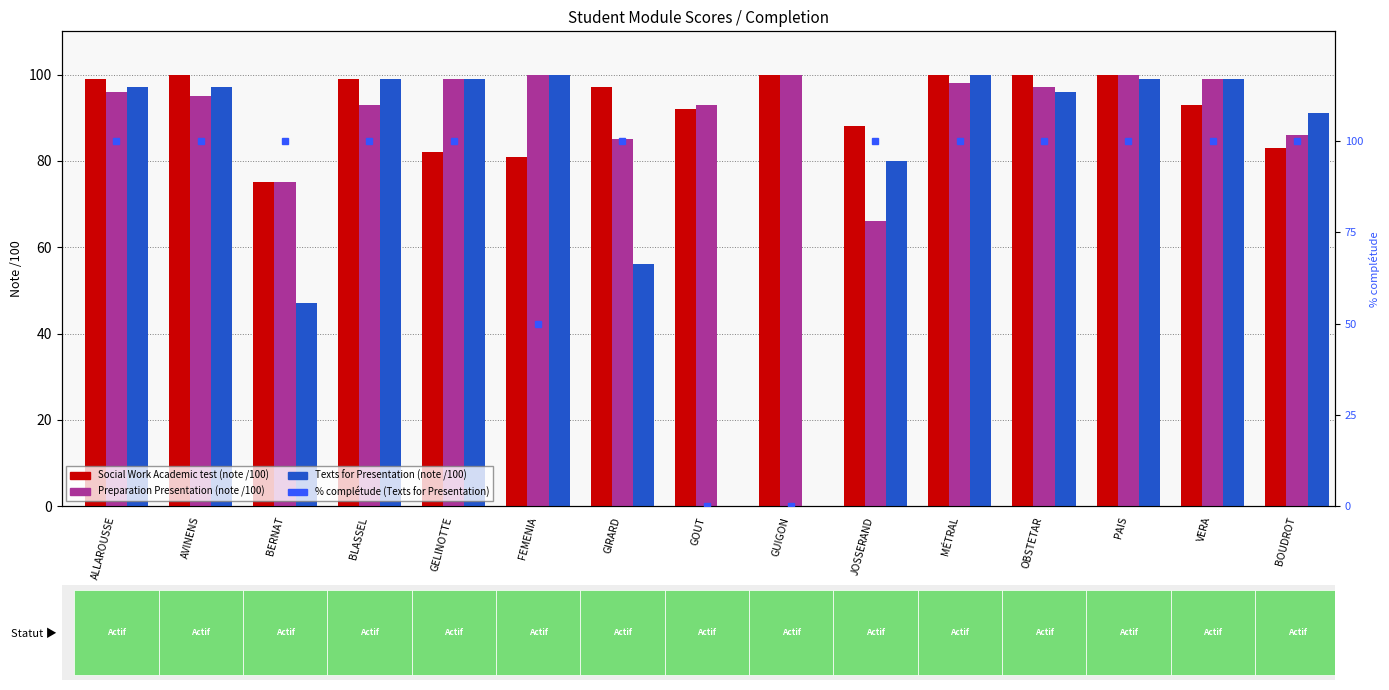

What are all the series names shown in the legend?

Social Work Academic test (note /100), Preparation Presentation (note /100), Texts for Presentation (note /100), % complétude (Texts for Presentation)